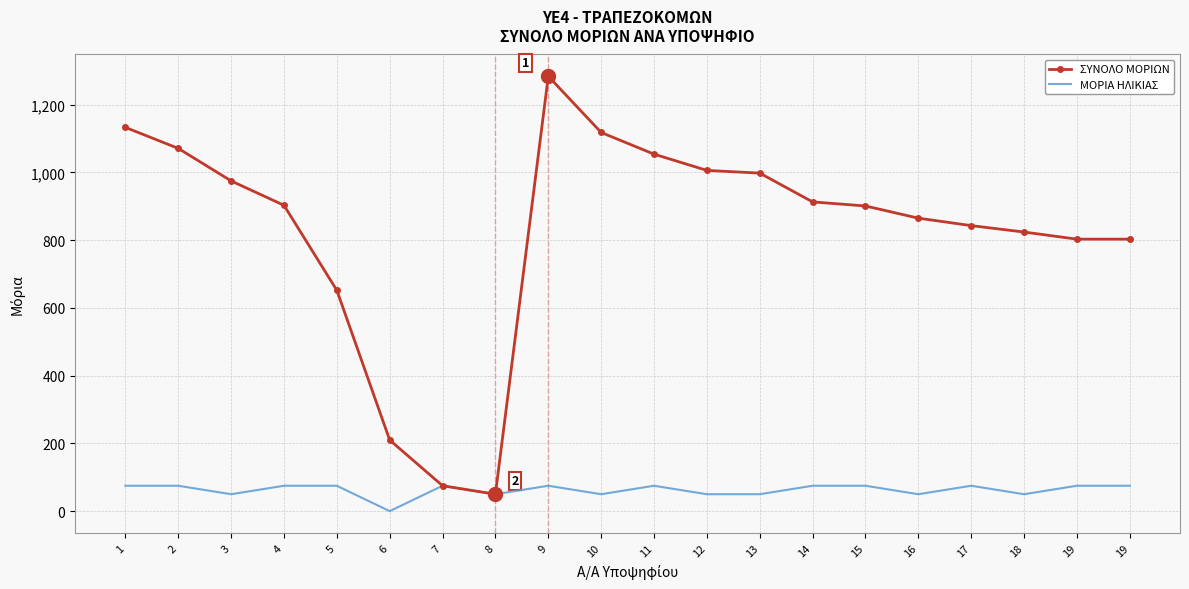

At how many categories does at least one series exceed 1017?

5